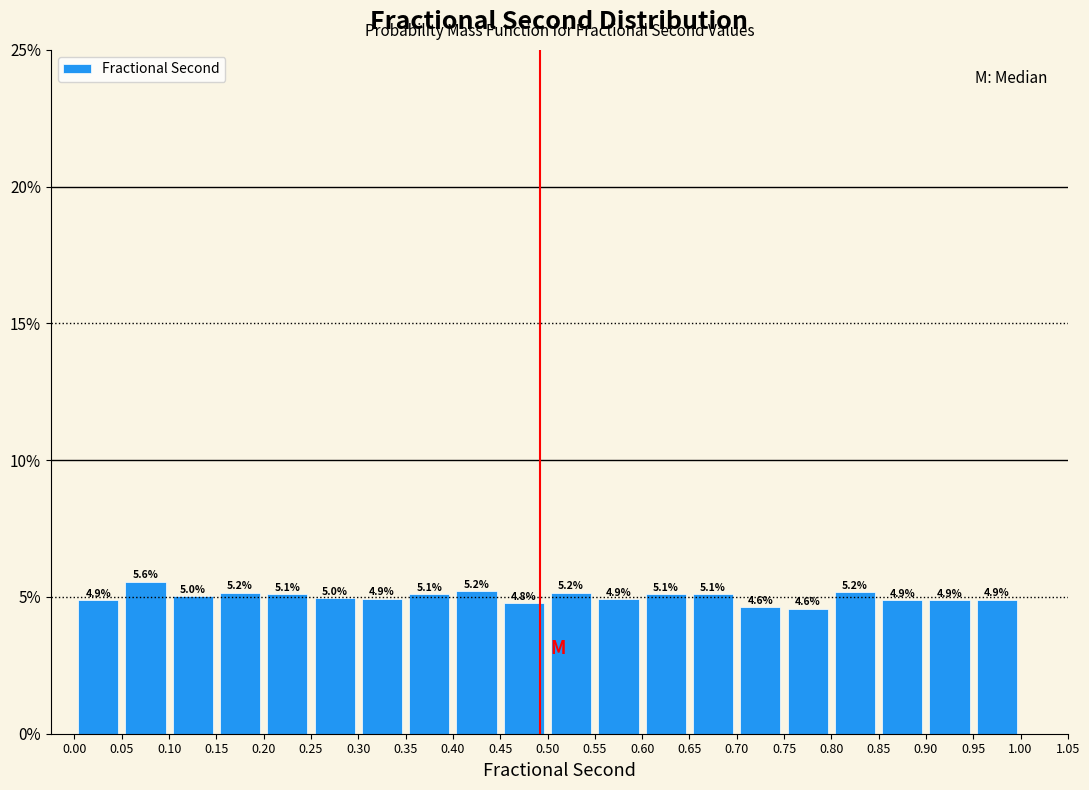

Reading left to right, list every bar in this chart as the range it spans on the x-axis followed by its height.

0.00 to 0.05: 4.9
0.05 to 0.10: 5.6
0.10 to 0.15: 5.0
0.15 to 0.20: 5.2
0.20 to 0.25: 5.1
0.25 to 0.30: 5.0
0.30 to 0.35: 4.9
0.35 to 0.40: 5.1
0.40 to 0.45: 5.2
0.45 to 0.50: 4.8
0.50 to 0.55: 5.2
0.55 to 0.60: 4.9
0.60 to 0.65: 5.1
0.65 to 0.70: 5.1
0.70 to 0.75: 4.6
0.75 to 0.80: 4.6
0.80 to 0.85: 5.2
0.85 to 0.90: 4.9
0.90 to 0.95: 4.9
0.95 to 1.00: 4.9